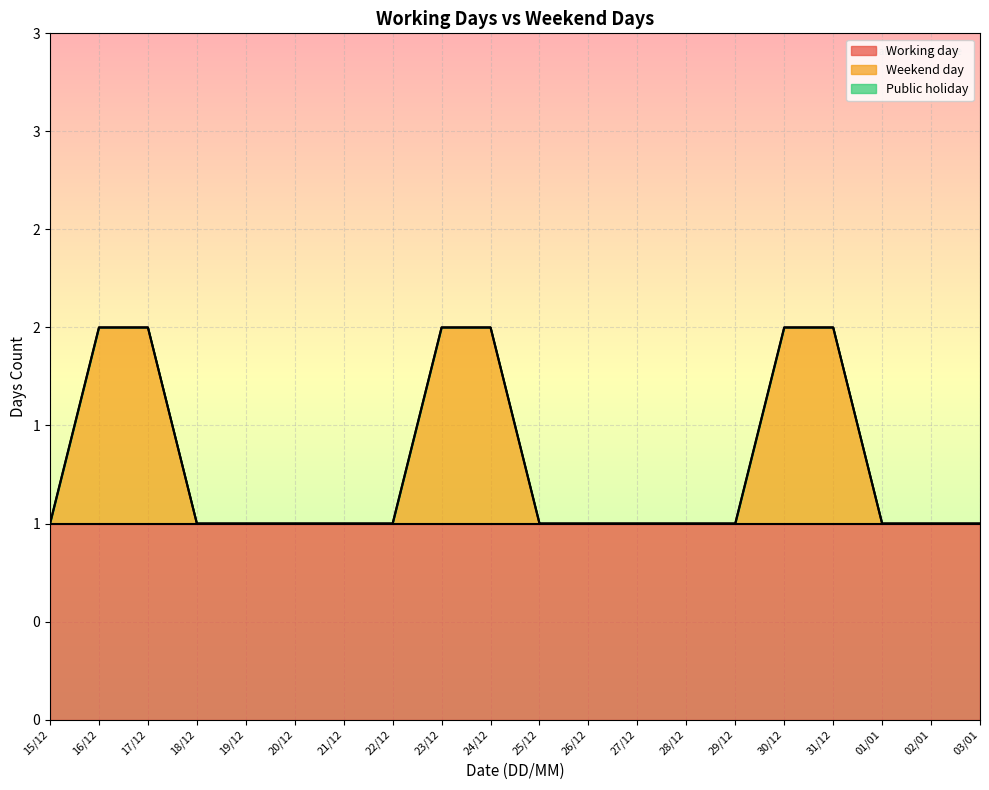

At which category is the sum across all series the highest?

16/12